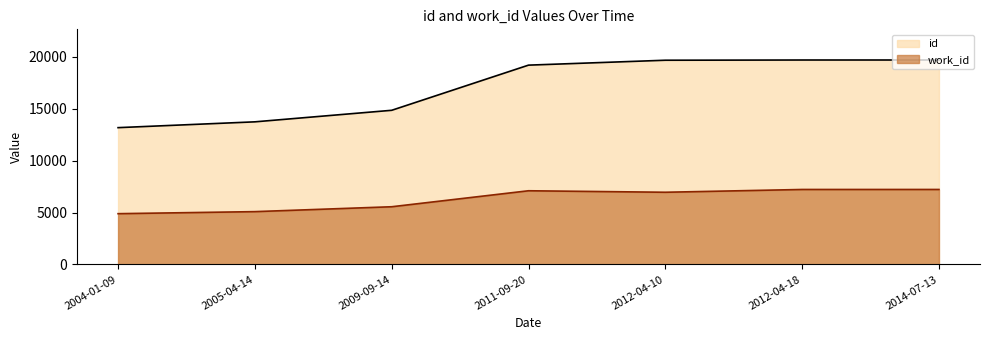

What are all the series names shown in the legend?

id, work_id